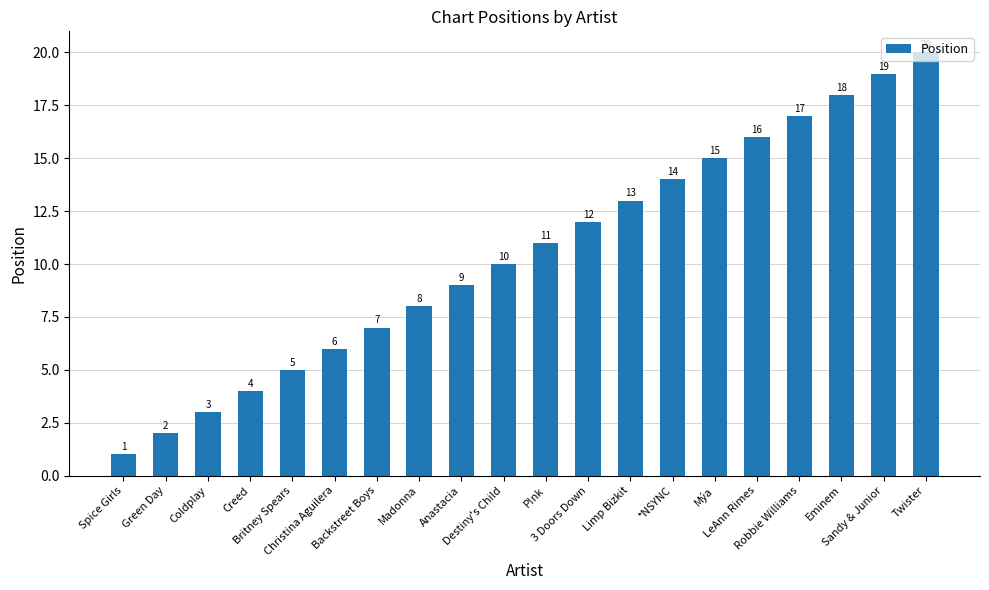

What is the change in value from *NSYNC to Sandy & Junior?

+5